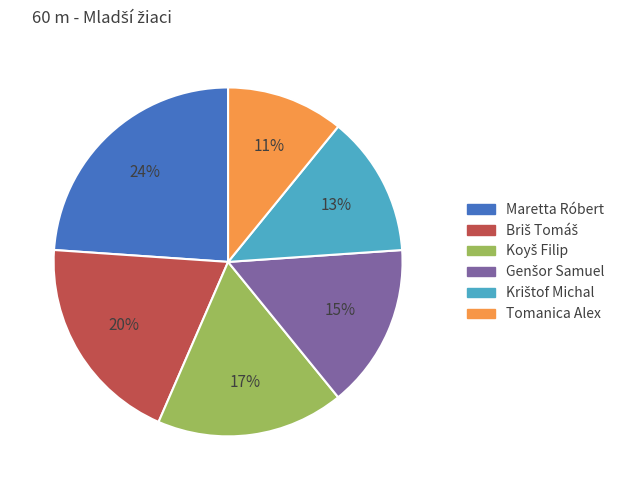

Is it true that Maretta Róbert is 24% of the pie?

True